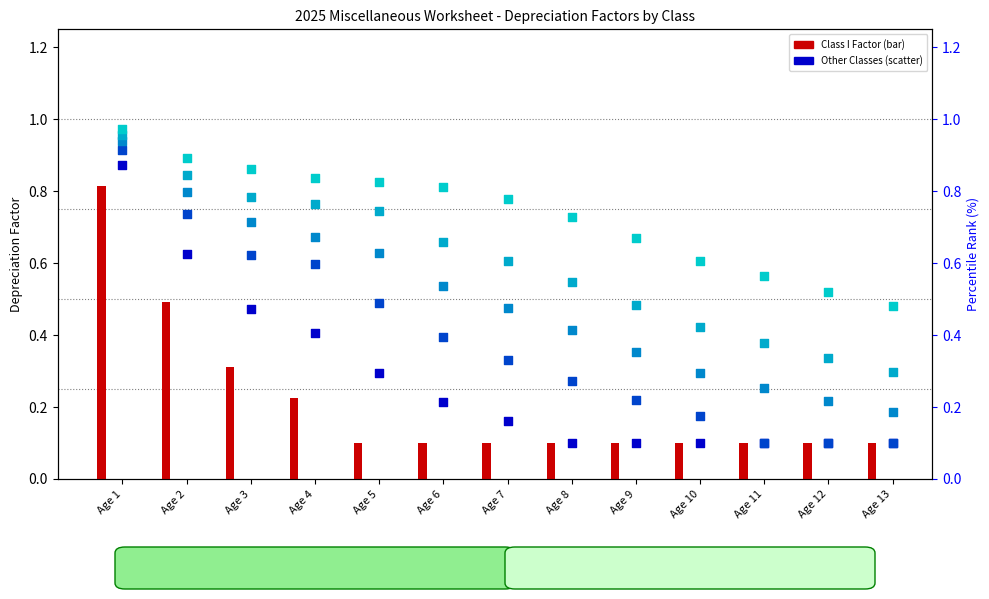

Which series contains the highest Y value?

Class VI